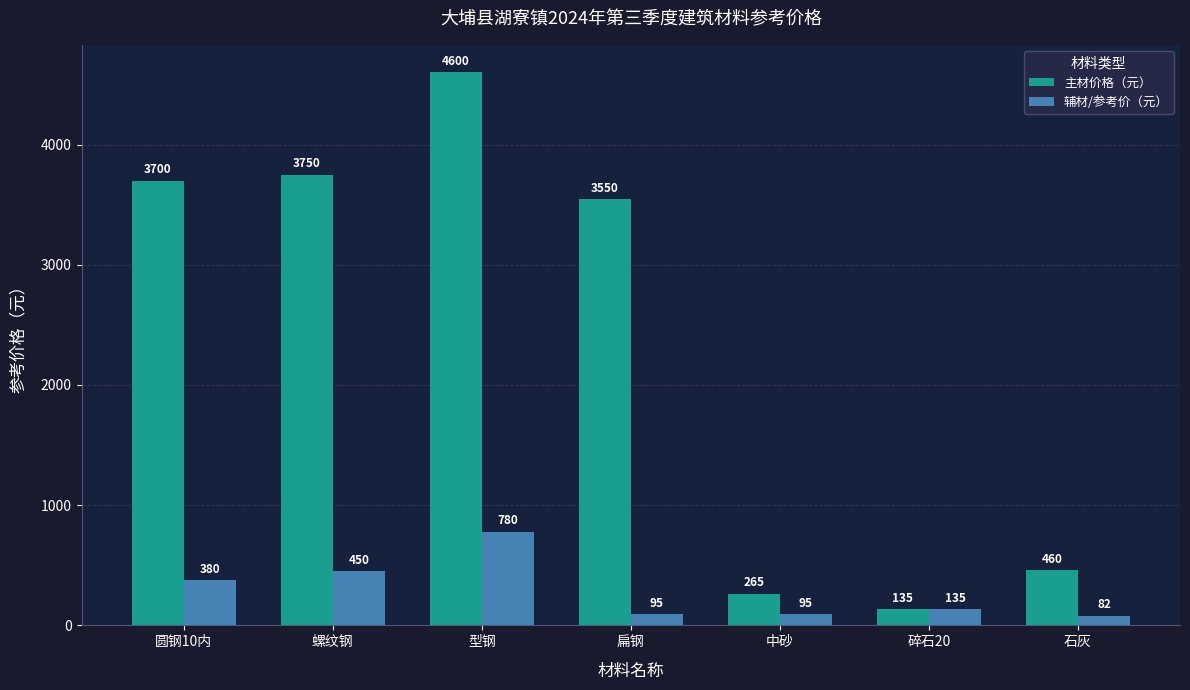

At which category is the sum across all series the highest?

型钢